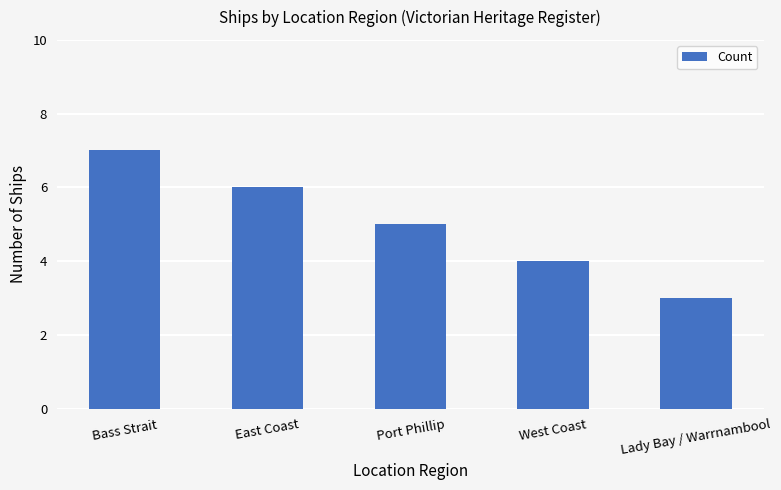

Rank the categories by value from lowest to highest.

Lady Bay / Warrnambool, West Coast, Port Phillip, East Coast, Bass Strait